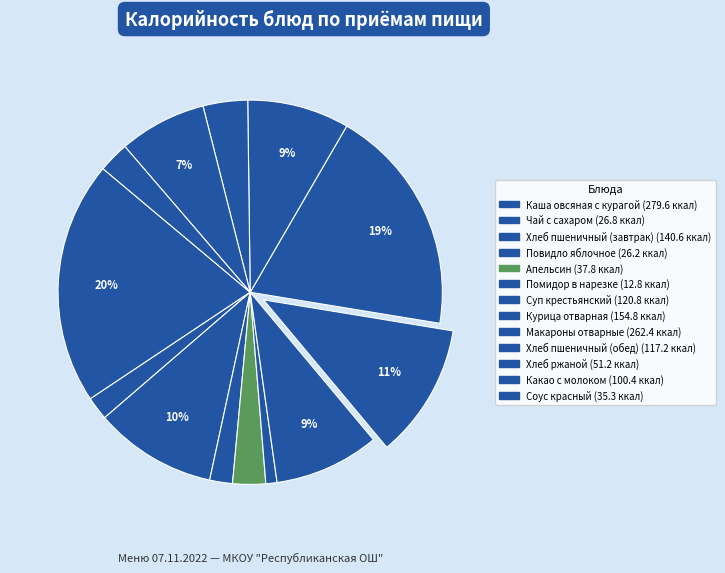

Which category has the biggest portion of the pie?

Каша овсяная с курагой